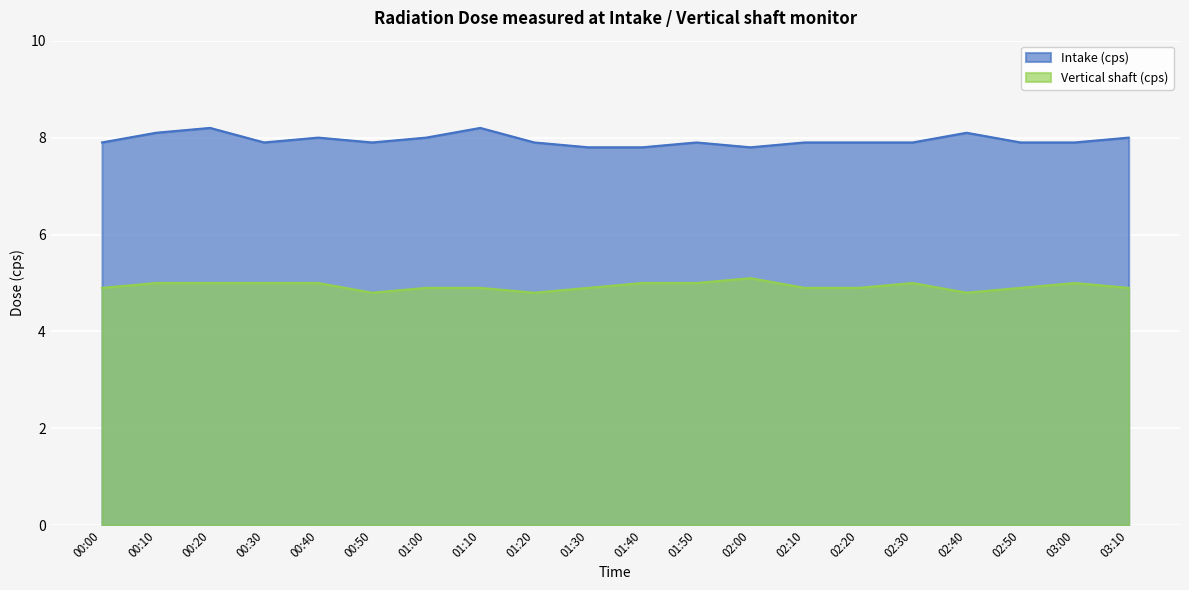

Which category has the lowest value across all series?

00:50